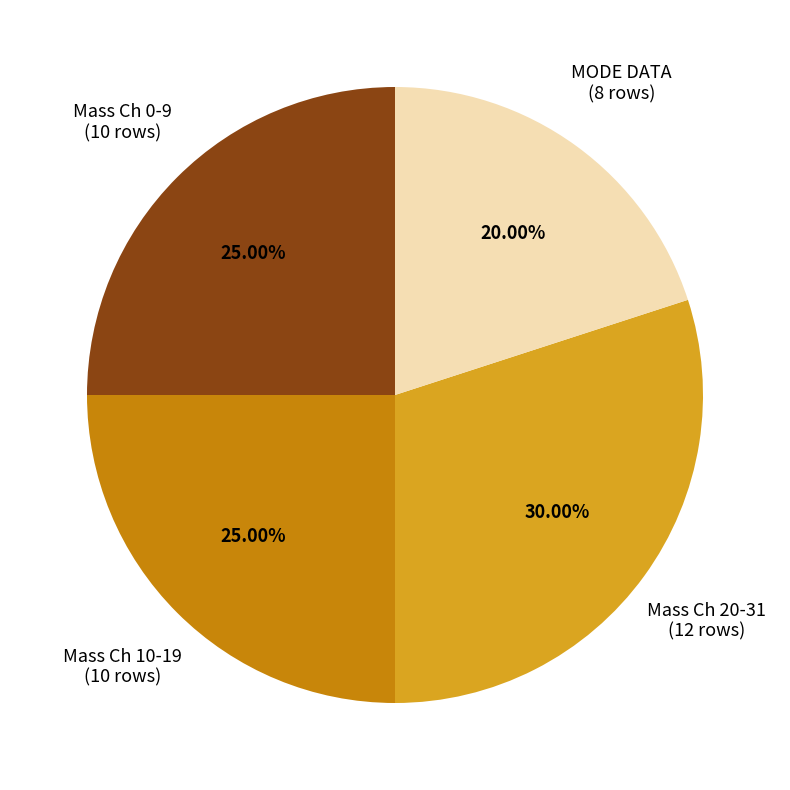

Is there any slice that represents more than half of the pie?

No